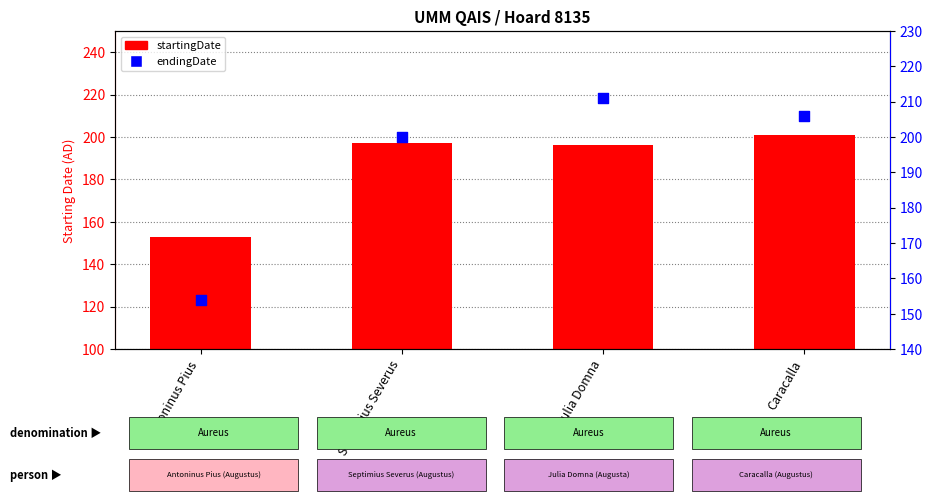

What is the total value across all series at Julia Domna?

407